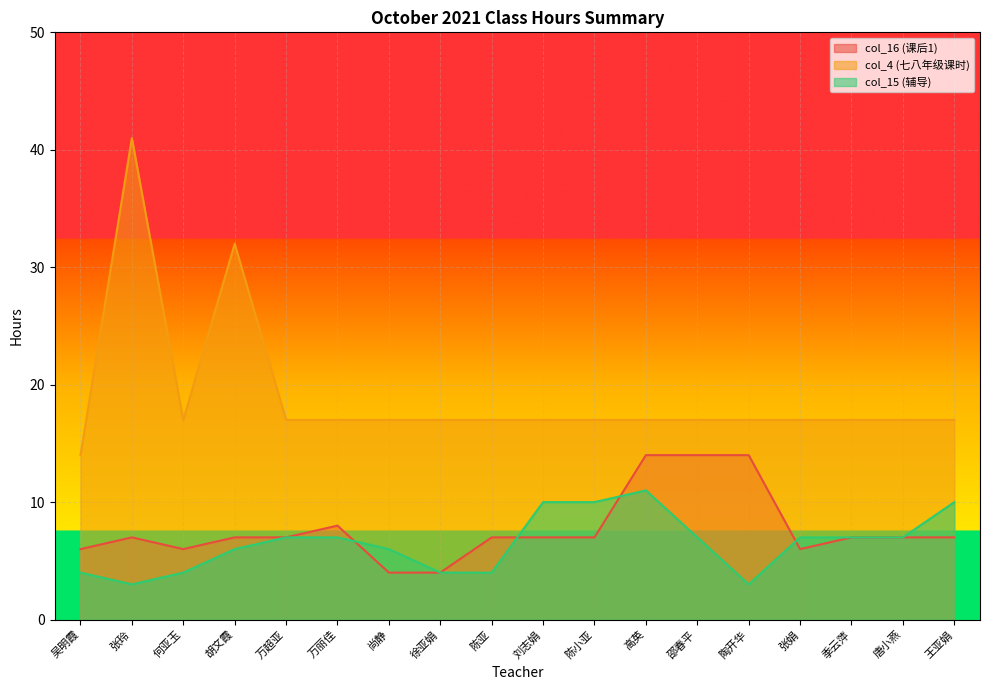

What are all the series names shown in the legend?

col_16 (课后1), col_4 (七八年级课时), col_15 (辅导)